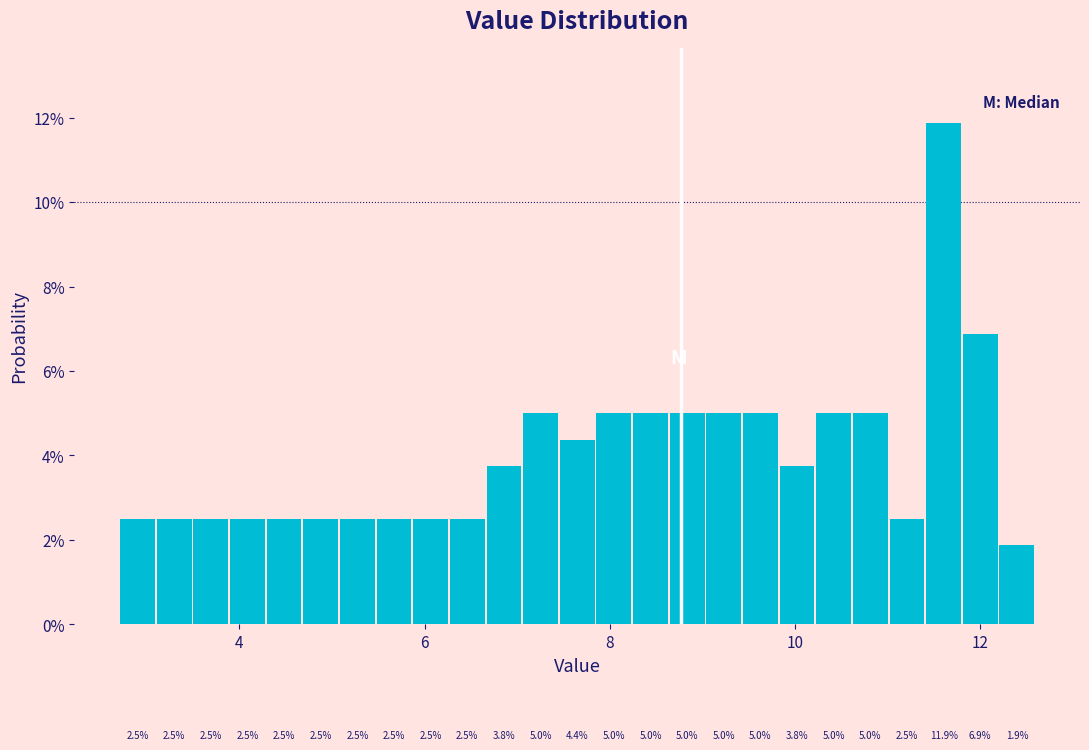

Read against the x-axis, roughly where is the centre of the tallest bar?

11.6